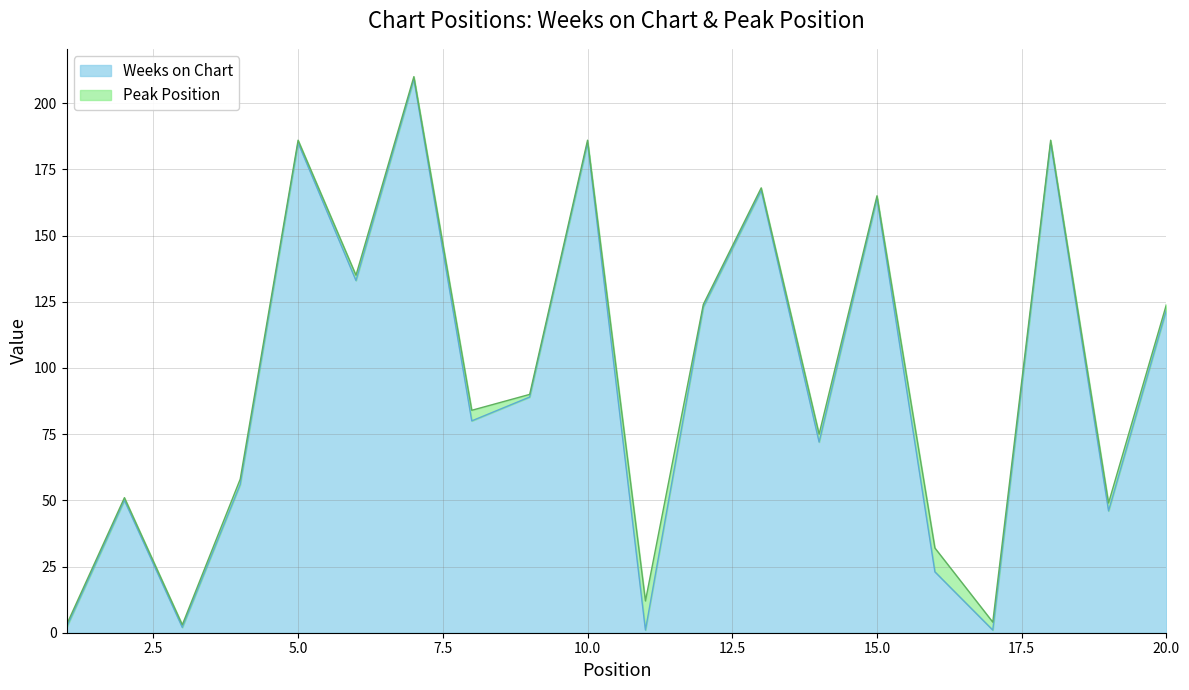

What is the difference between the maximum and minimum values?

208